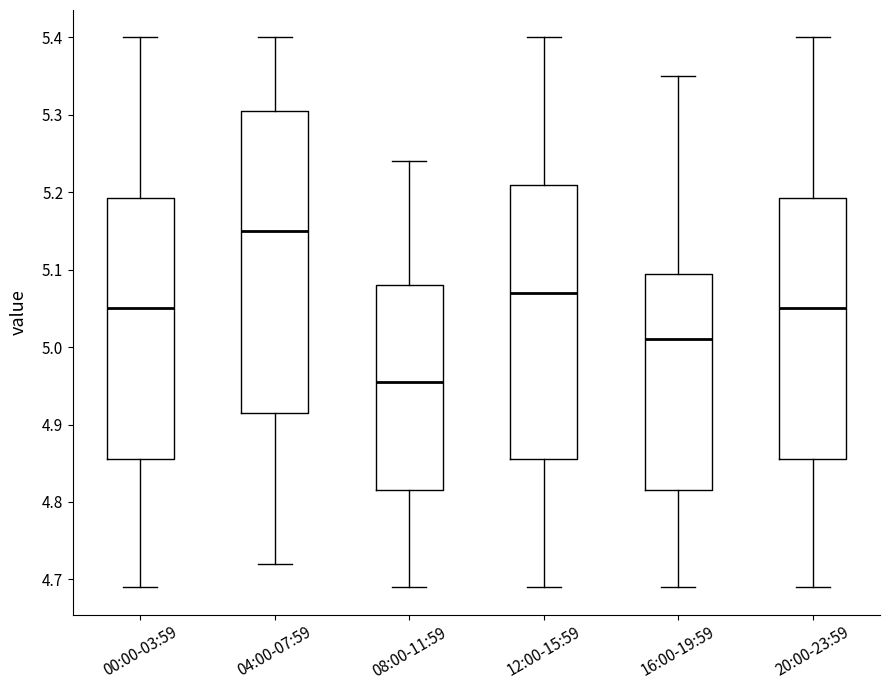

Which box's median line is the lowest?

08:00-11:59